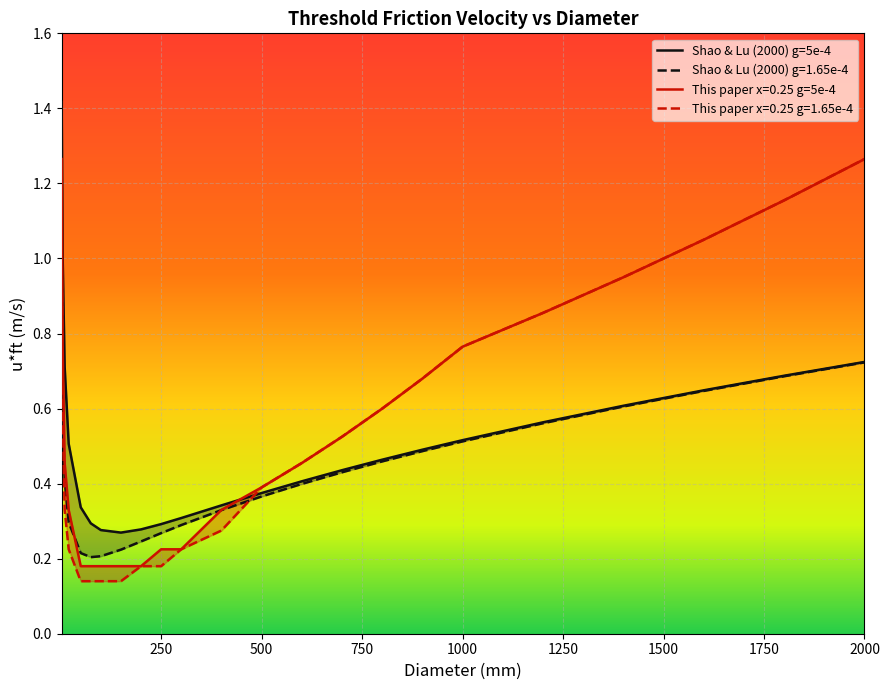

Reading left to right, list all the values displayed in this chart.

Shao & Lu (2000) g=5e-4: 1.4	1.0	0.7	0.5	0.3	0.3	0.3	0.3	0.3	0.3	0.3	0.3	0.4	0.4	0.4	0.5	0.5	0.5	0.6	0.6	0.6	0.7	0.7
Shao & Lu (2000) g=1.65e-4: 0.8	0.6	0.4	0.3	0.2	0.2	0.2	0.2	0.2	0.3	0.3	0.3	0.4	0.4	0.4	0.5	0.5	0.5	0.6	0.6	0.6	0.7	0.7
This paper x=0.25 g=5e-4: 1.3	0.8	0.5	0.3	0.2	0.2	0.2	0.2	0.2	0.2	0.2	0.3	0.4	0.5	0.5	0.6	0.7	0.8	0.9	0.9	1.1	1.2	1.3
This paper x=0.25 g=1.65e-4: 1.1	0.6	0.3	0.2	0.1	0.1	0.1	0.1	0.2	0.2	0.2	0.3	0.4	0.5	0.5	0.6	0.7	0.8	0.9	0.9	1.1	1.2	1.3